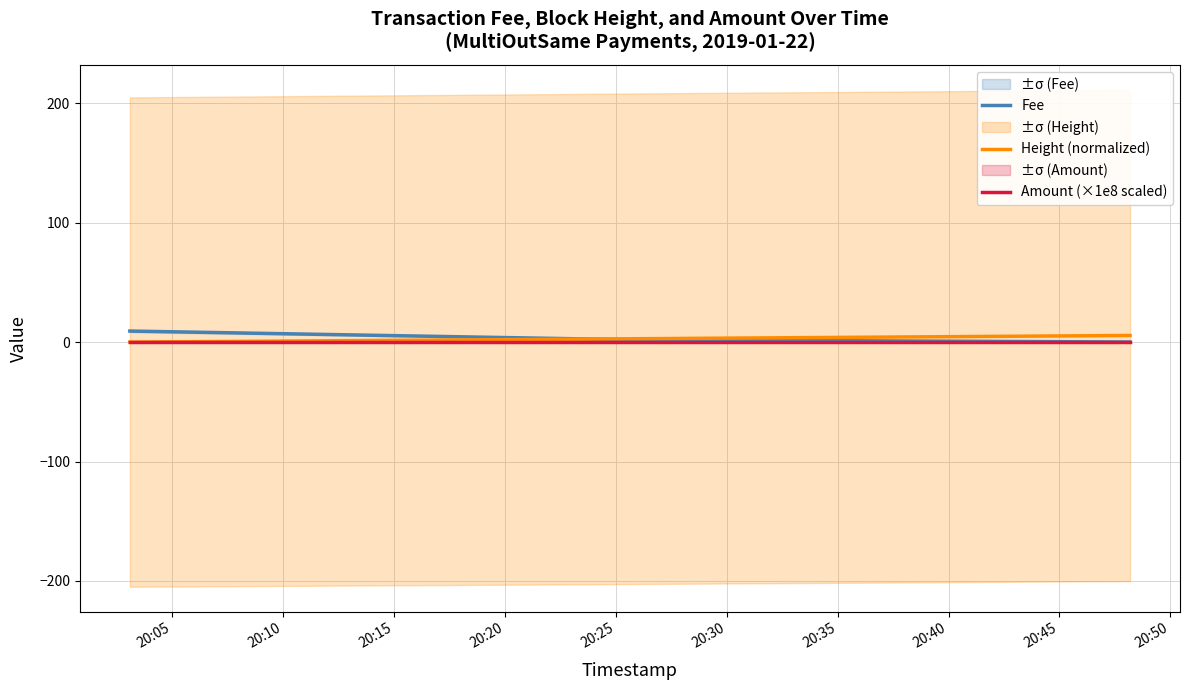

What is the spread (max minus min) of values at 20:05?

9.2